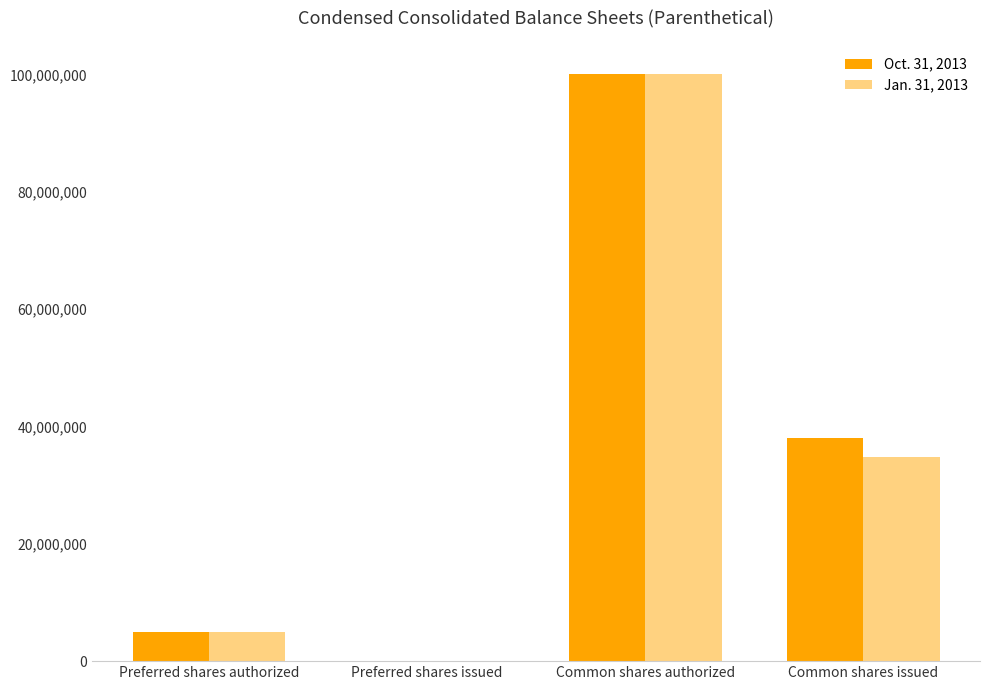

How many data points does each series have?

4